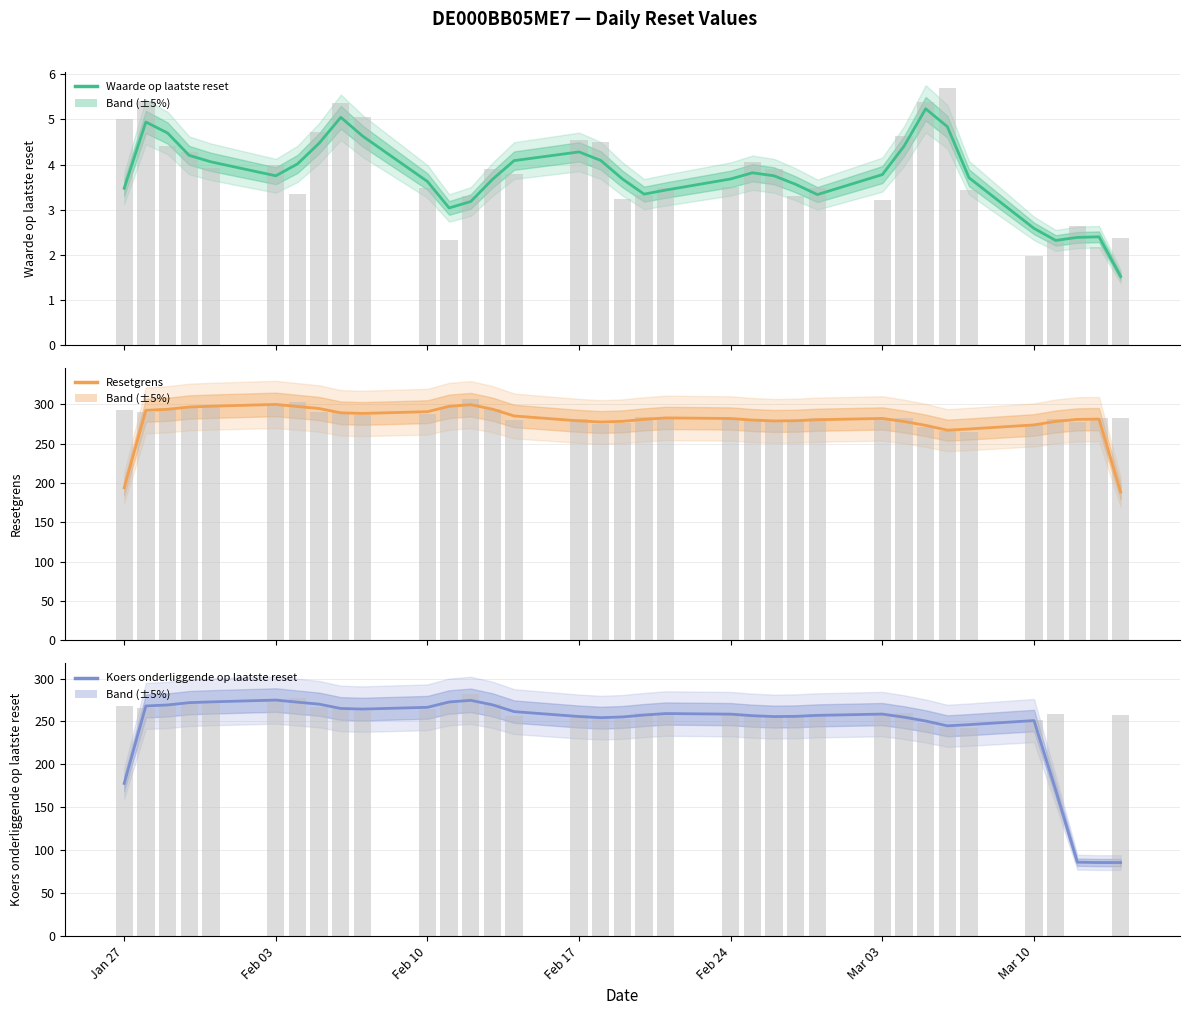

Are the bars grouped side by side (vs. stacked)?

Yes